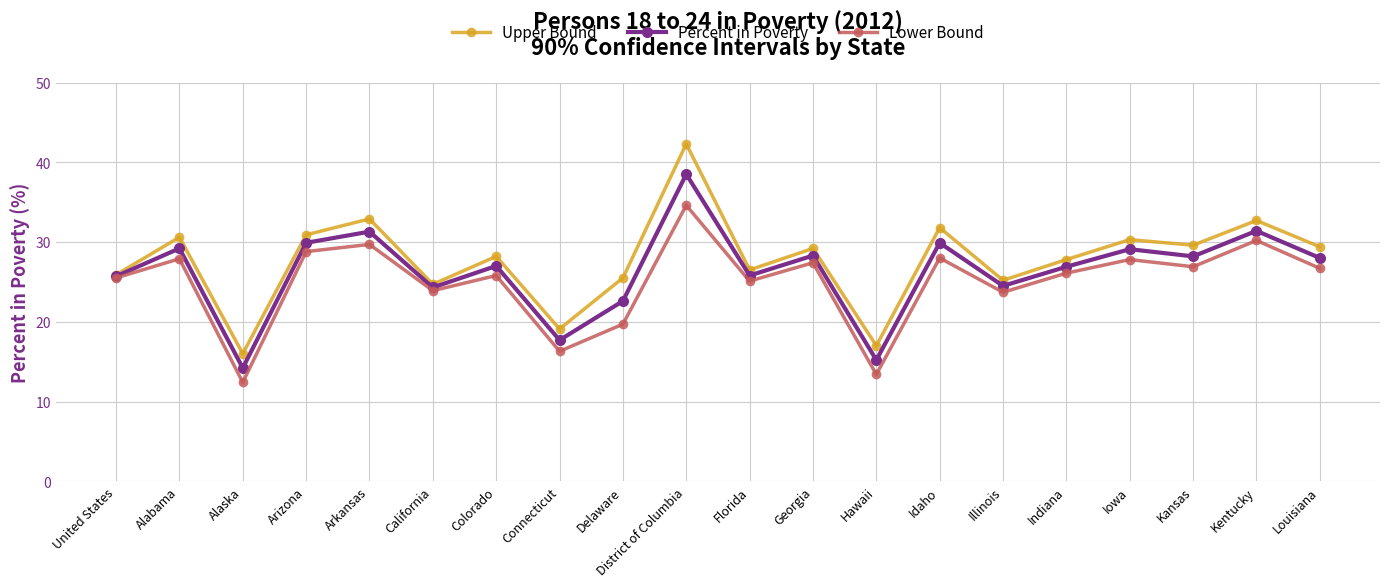

What is the total value across all series at Hawaii?

45.6